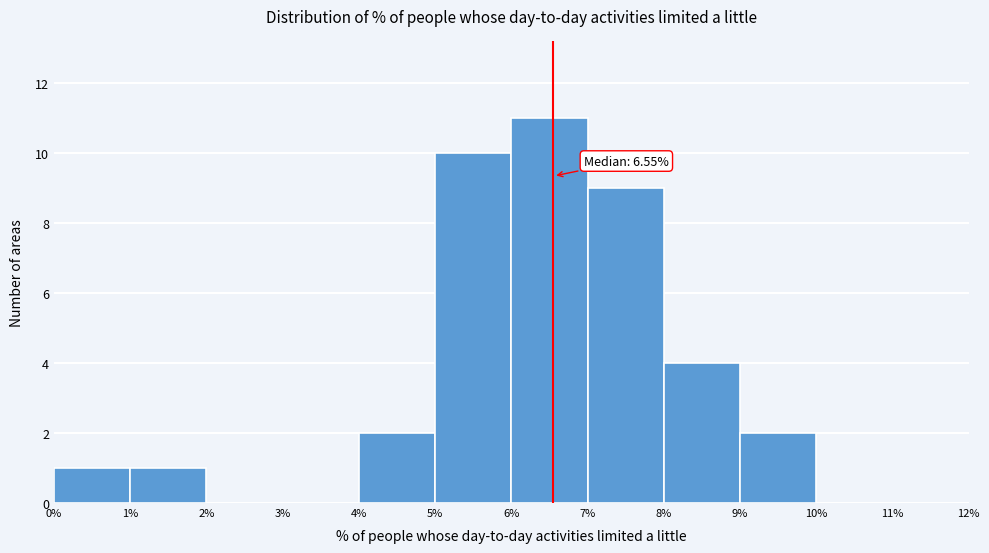

Over which range of the x-axis is the bar tallest?

6% to 7%